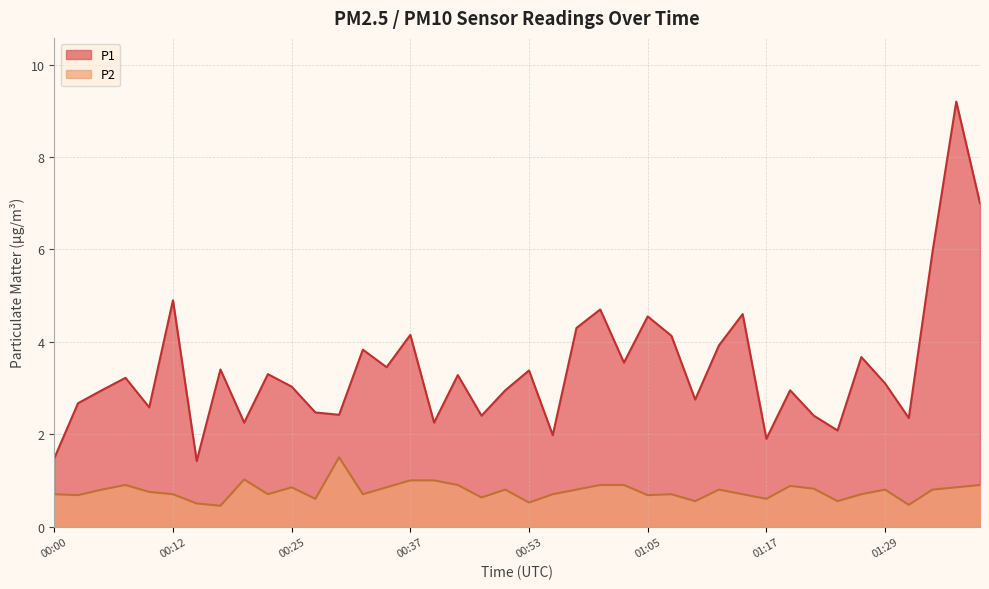

What value does the P1 series have at 01:19?

3.0